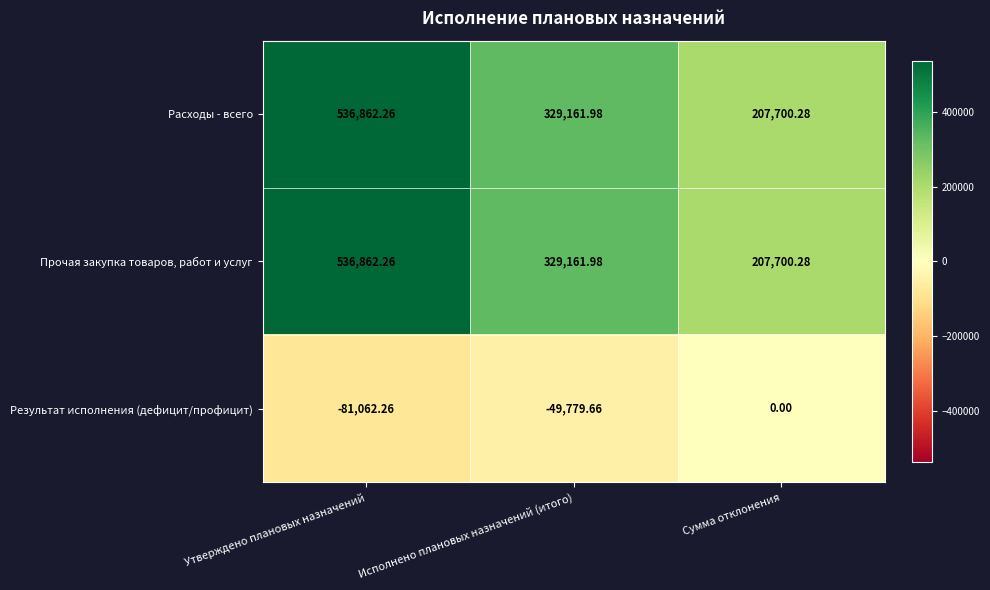

At which category does the chart reach its minimum across all series?

Утверждено плановых назначений